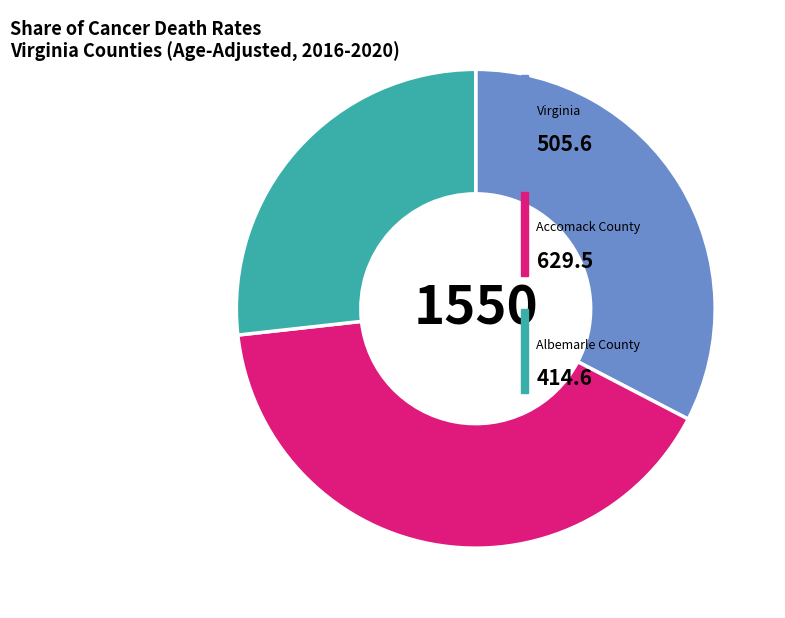

Is there any slice that represents more than half of the pie?

No